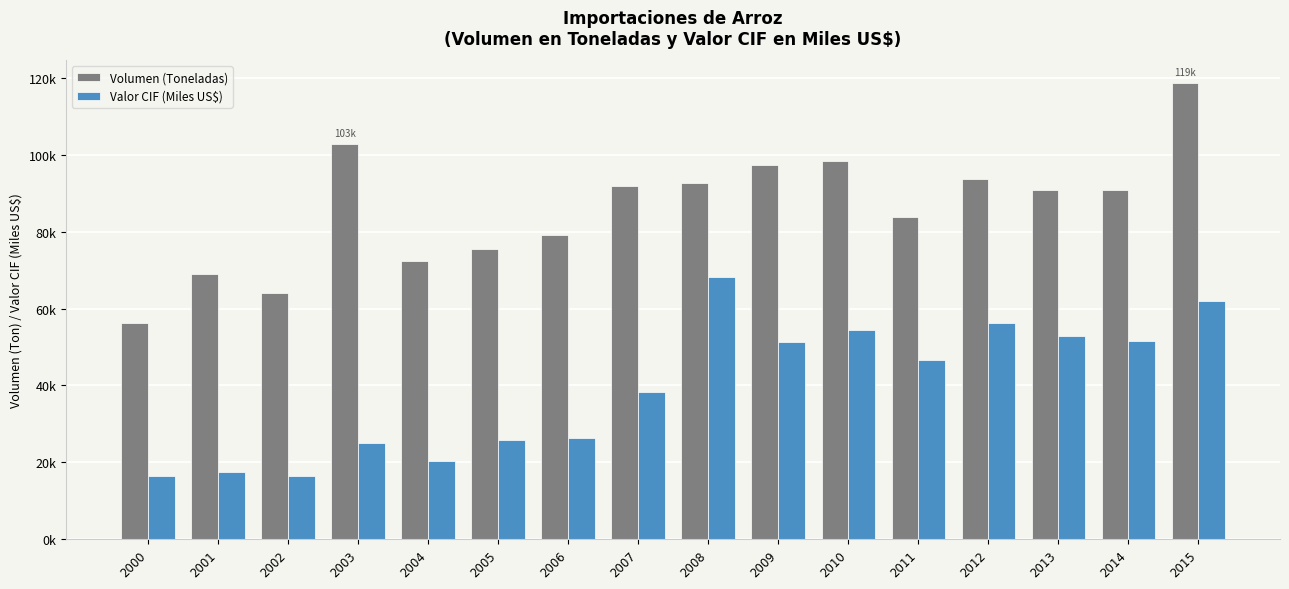

What are all the series names shown in the legend?

Volumen (Toneladas), Valor CIF (Miles US$)